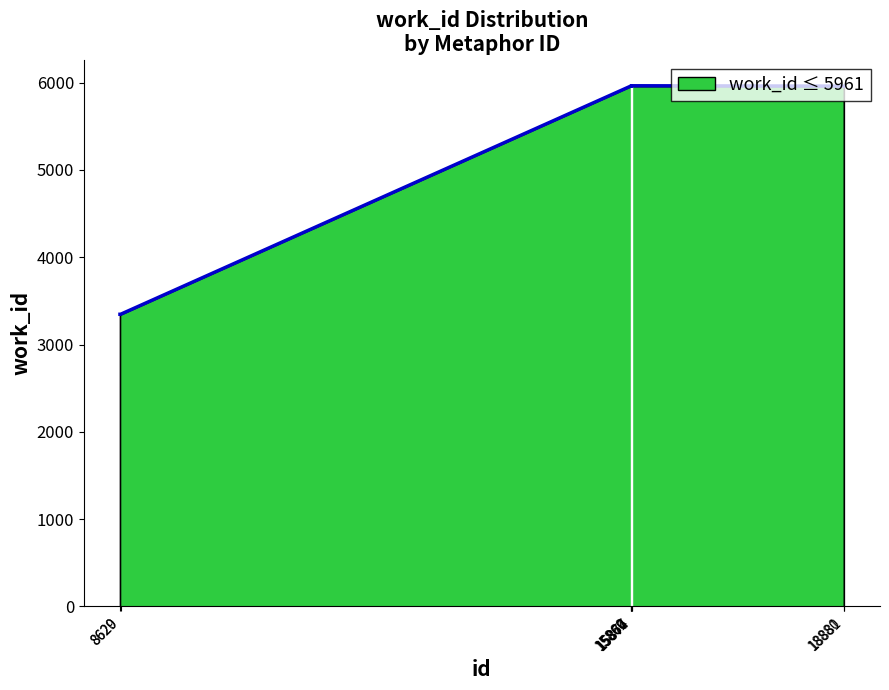

How many lines are shown in the chart?

1